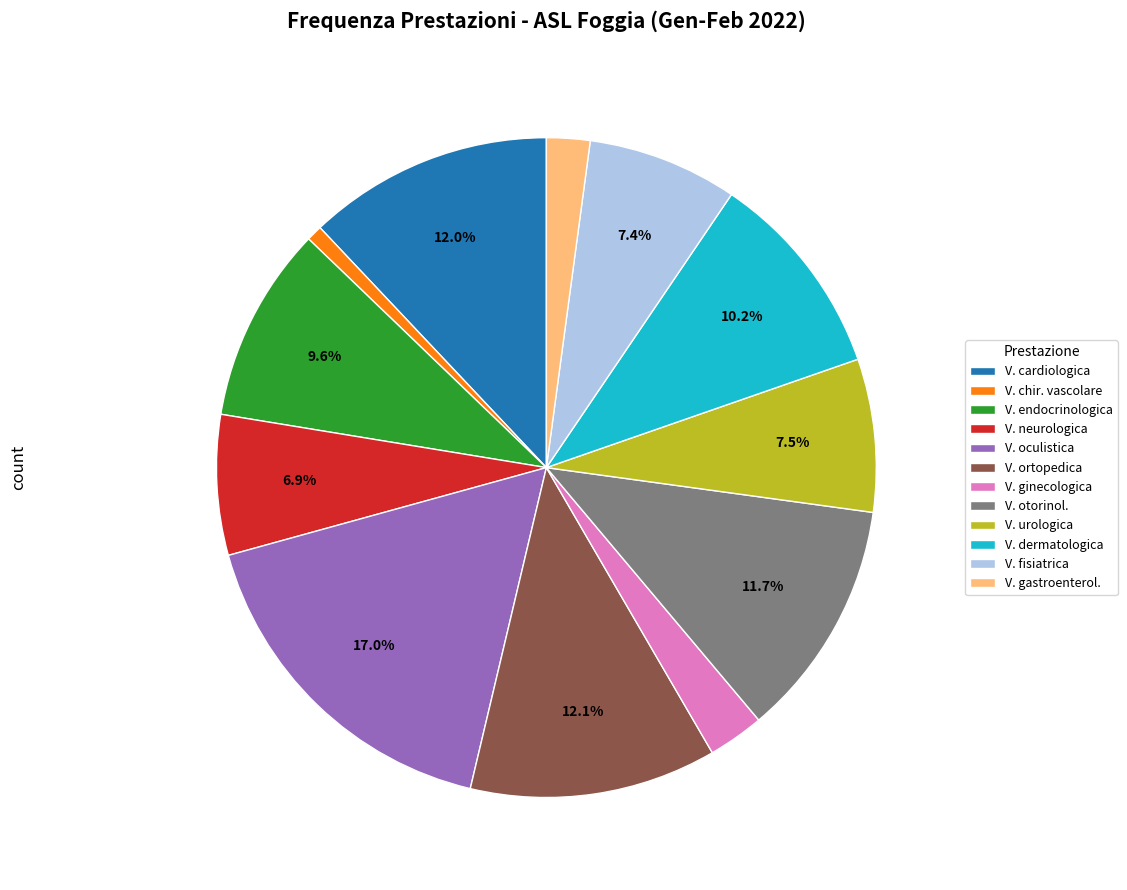

Is V. ortopedica the majority of the pie?

No